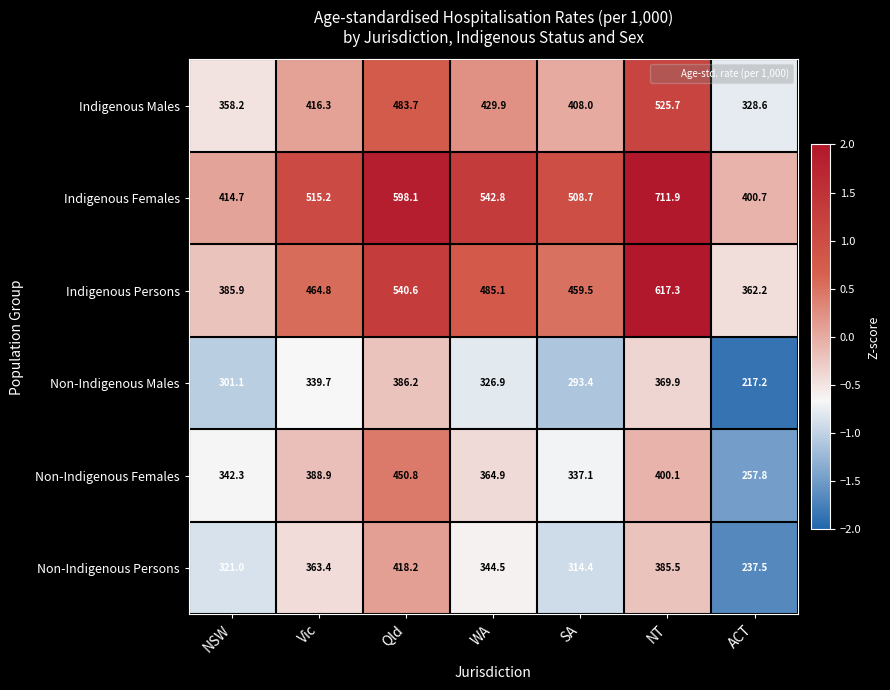

What is the difference between the maximum and minimum values in the Non-Indigenous Males series?

169.0